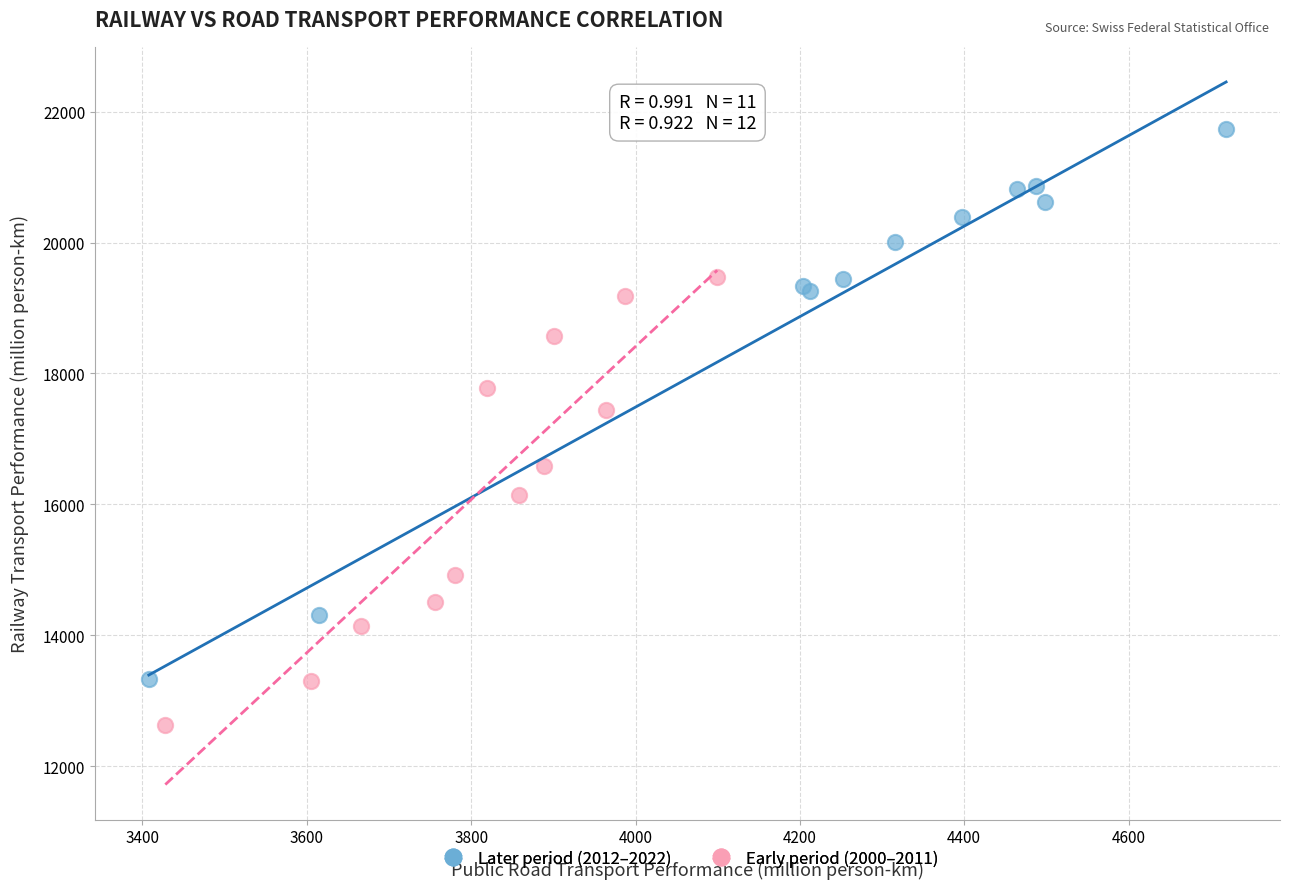

Which series has the largest Y range (max minus min)?

Later period (2012–2022)